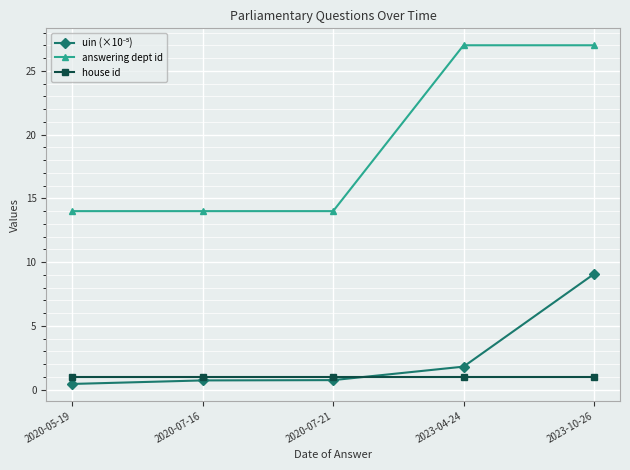

What is the label of the 5th point from the left?

2023-10-26